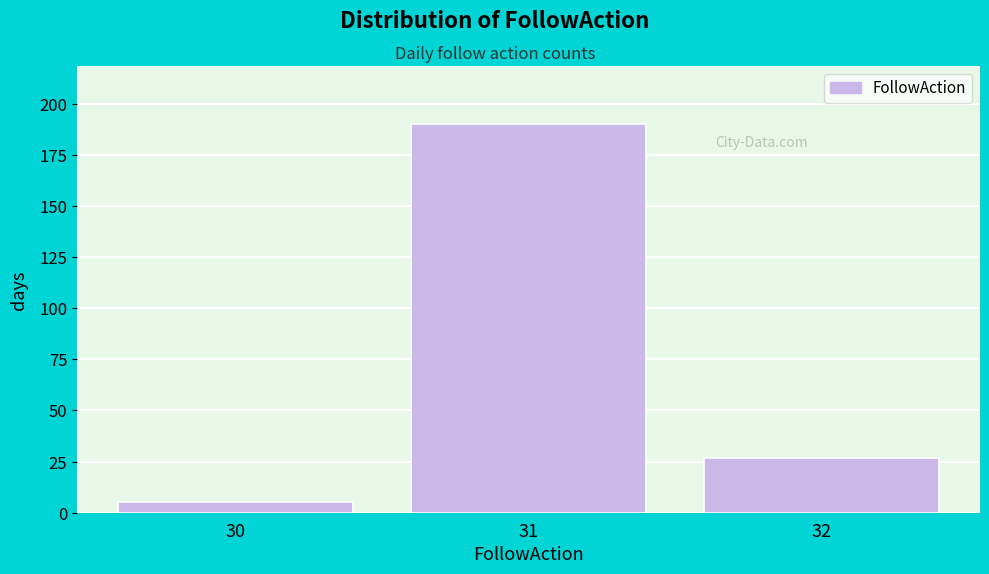

Reading left to right, list every bar in this chart as the range it spans on the x-axis followed by its height. The values are not printed on the chart, so give them approximately, as read against the axis.

29.5 to 30.5: 5
30.5 to 31.5: 190
31.5 to 32.5: 25